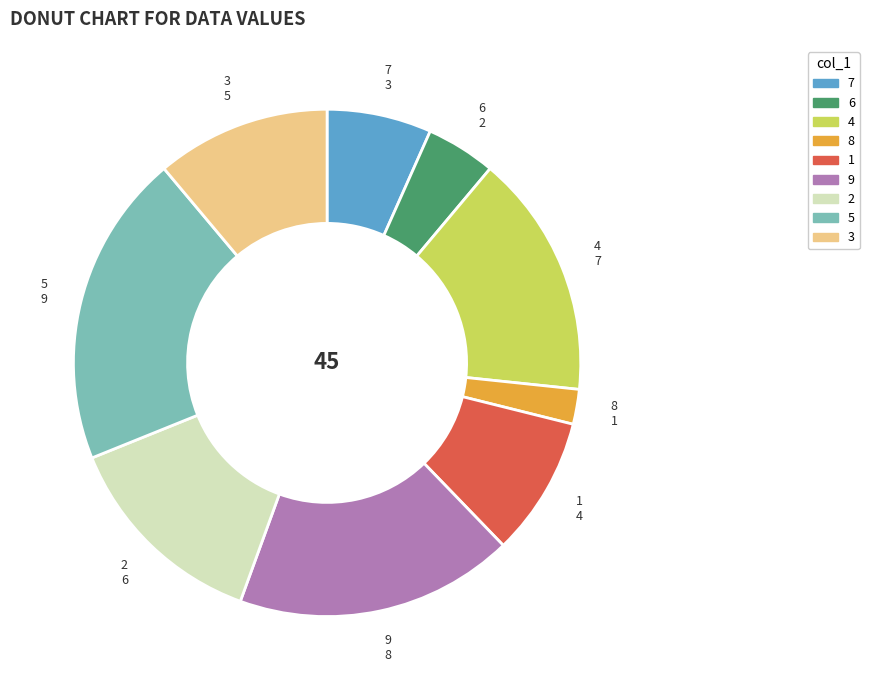

Does any single category account for the majority?

No